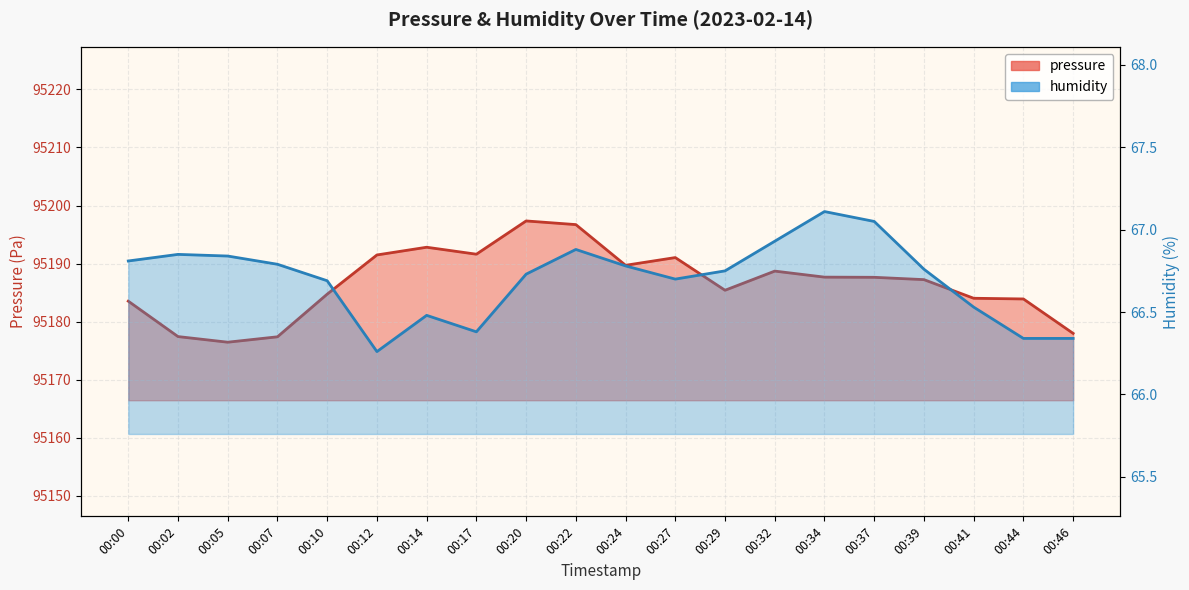

Does the chart display data point markers on the line(s)?

No